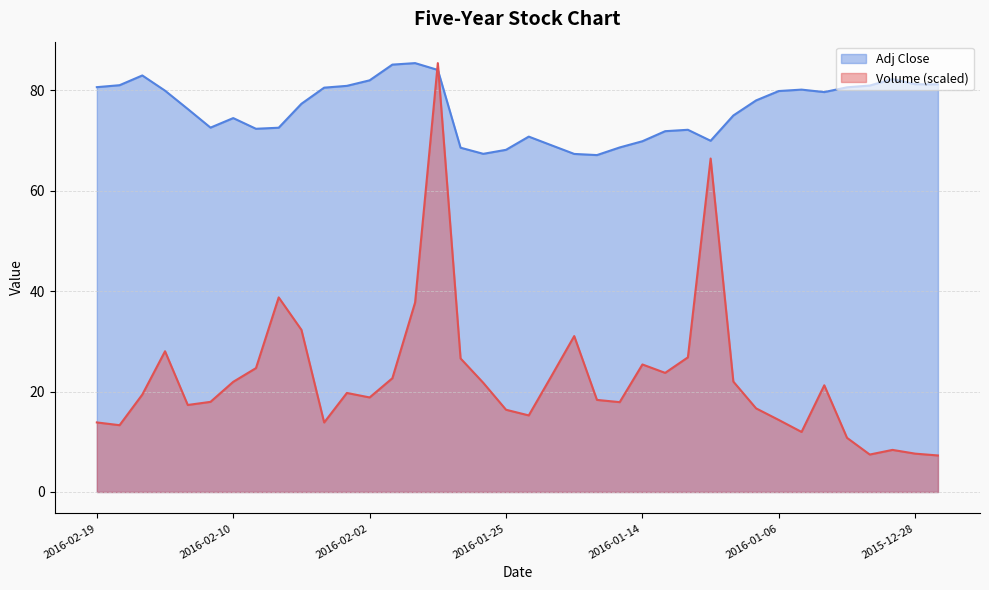

What is the lowest value of the Volume series?

7.3